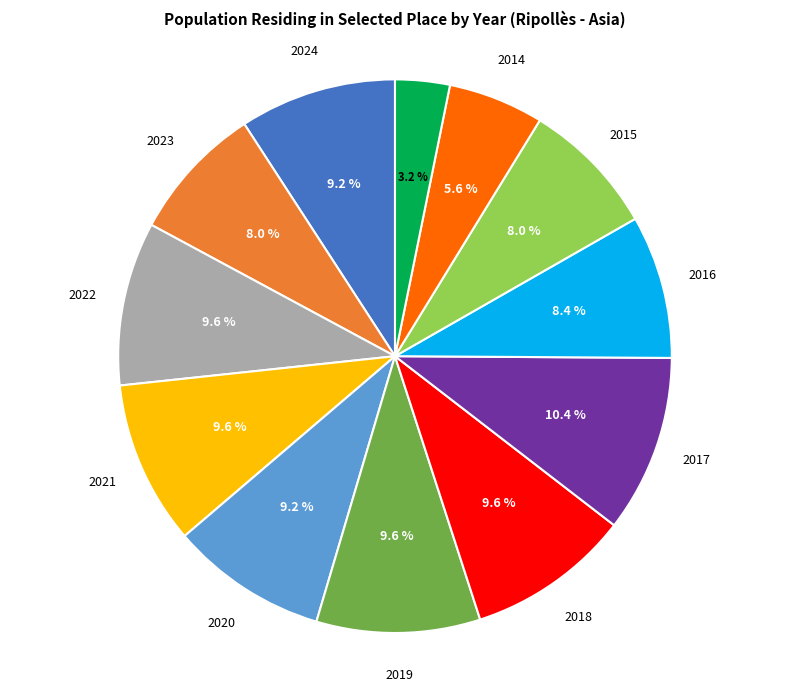

Does any single category account for the majority?

No